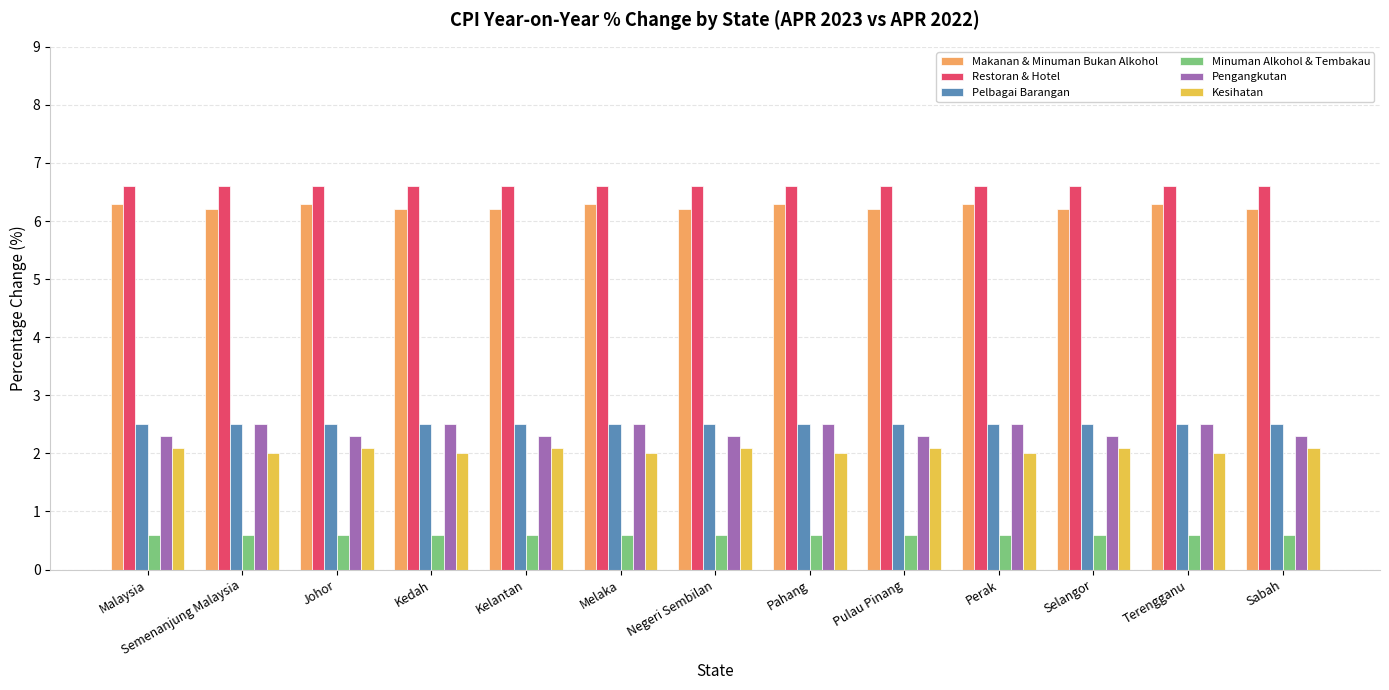

What is the average value of the Pengangkutan series?

2.4